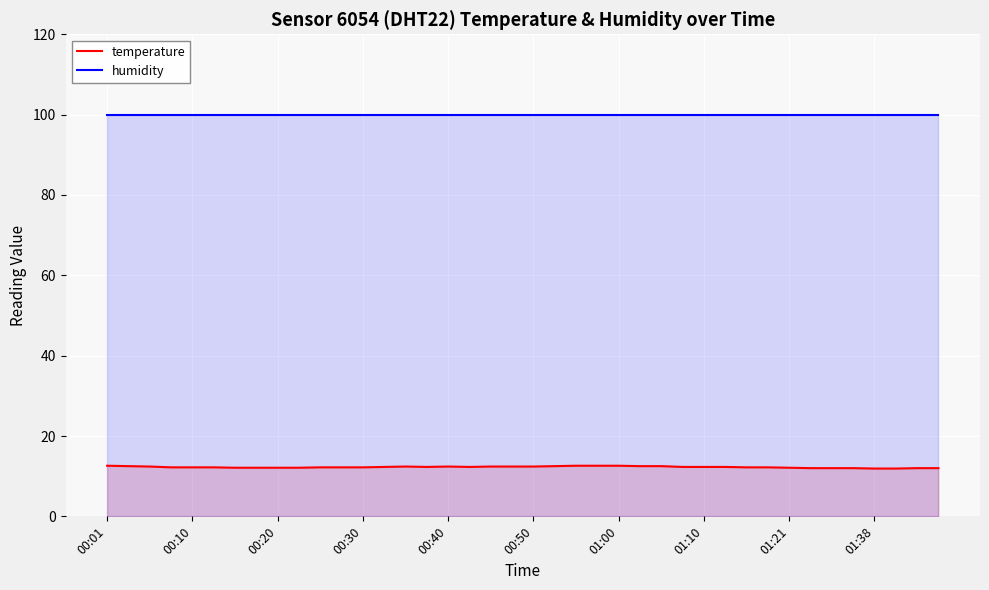

Rank the series at 38 from lowest to highest value.

temperature, humidity